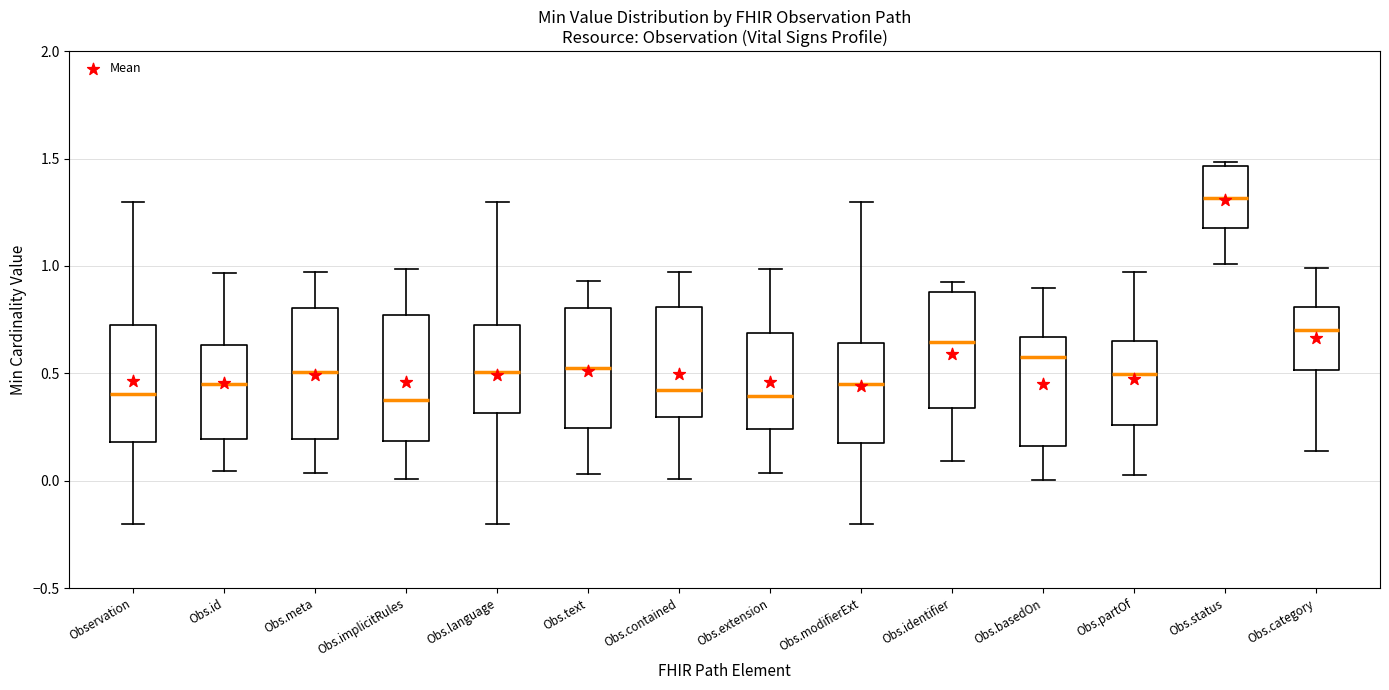

Reading left to right, read every box against the y-axis: the position of its median line, the range the box covers, and the ends of its whiskers. The values are not printed on the chart, so give them approximately, as read against the axis.

Observation: median 0.40, box 0.20 to 0.75, whiskers -0.20 to 1.30
Obs.id: median 0.45, box 0.20 to 0.65, whiskers 0.05 to 0.95
Obs.meta: median 0.50, box 0.20 to 0.80, whiskers 0.05 to 0.95
Obs.implicitRules: median 0.35, box 0.20 to 0.75, whiskers 0.00 to 1.00
Obs.language: median 0.50, box 0.30 to 0.75, whiskers -0.20 to 1.30
Obs.text: median 0.50, box 0.25 to 0.80, whiskers 0.05 to 0.95
Obs.contained: median 0.40, box 0.30 to 0.80, whiskers 0.00 to 0.95
Obs.extension: median 0.40, box 0.25 to 0.70, whiskers 0.05 to 1.00
Obs.modifierExt: median 0.45, box 0.20 to 0.65, whiskers -0.20 to 1.30
Obs.identifier: median 0.65, box 0.35 to 0.90, whiskers 0.10 to 0.90 (just above the box's upper edge)
Obs.basedOn: median 0.60, box 0.15 to 0.65, whiskers 0.00 to 0.90
Obs.partOf: median 0.50, box 0.25 to 0.65, whiskers 0.00 to 0.95
Obs.status: median 1.30, box 1.20 to 1.45, whiskers 1.00 to 1.50
Obs.category: median 0.70, box 0.50 to 0.80, whiskers 0.15 to 1.00